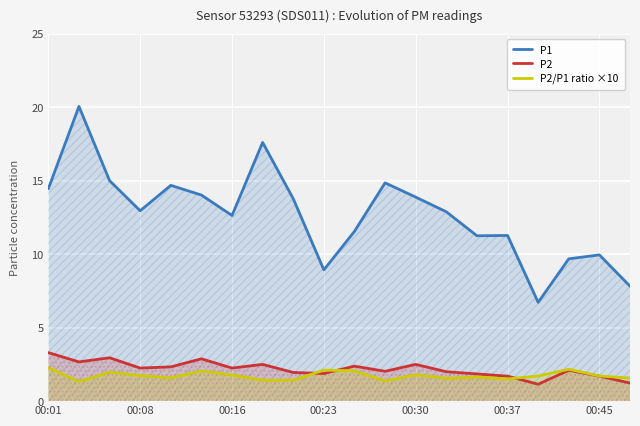

At how many categories does at least one series exceed 11?

15